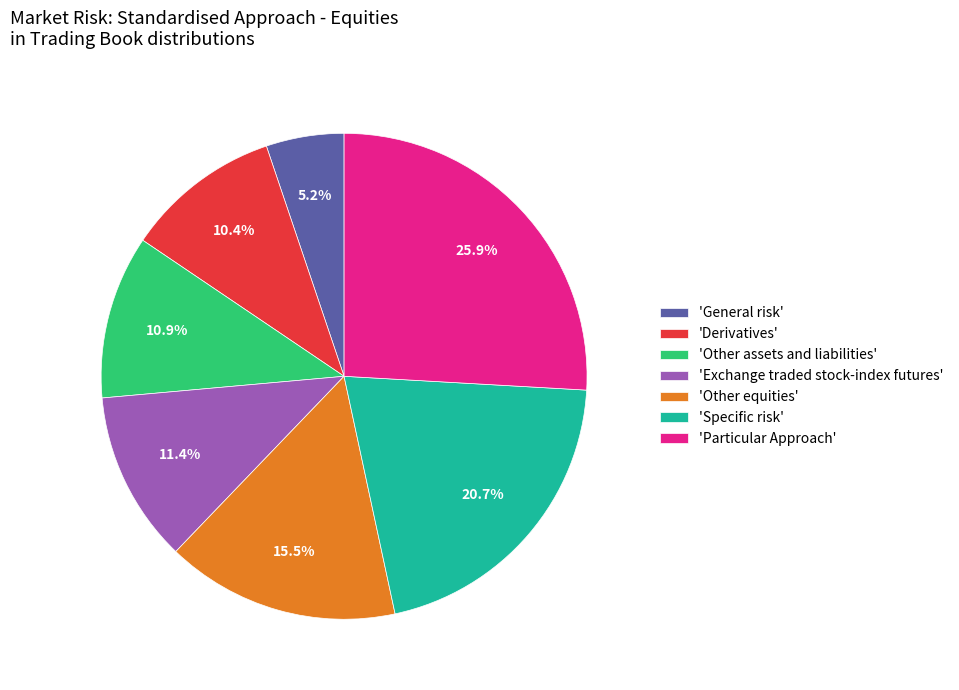

Combined, what portion of the pie is 'Derivatives' and 'Exchange traded stock-index futures'?

21.8%